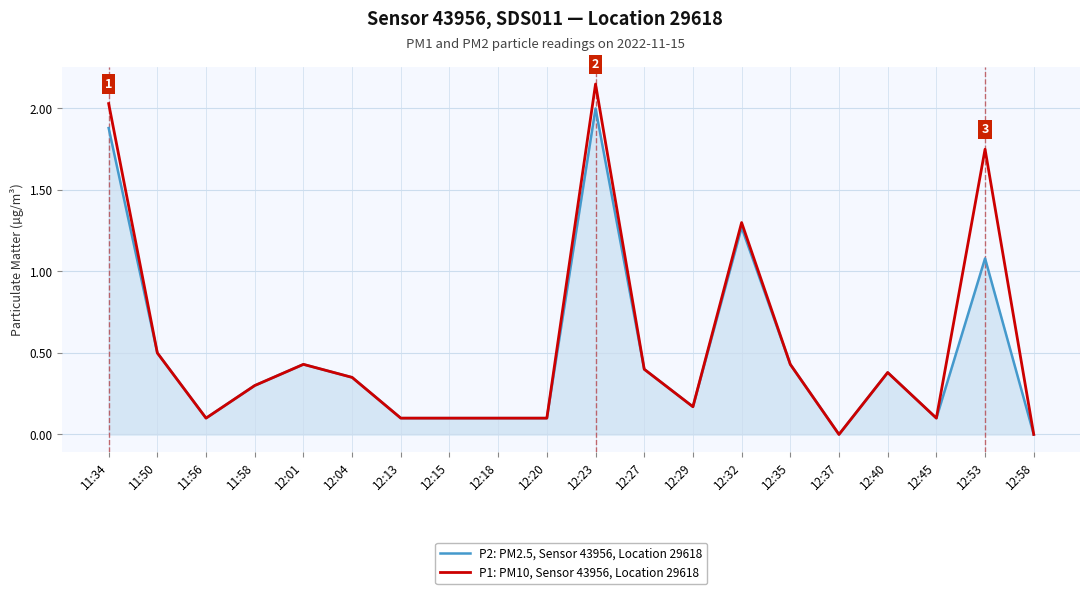

The value of P1: PM10, Sensor 43956, Location 29618 at 12:04 is 0.3. True or false?

True